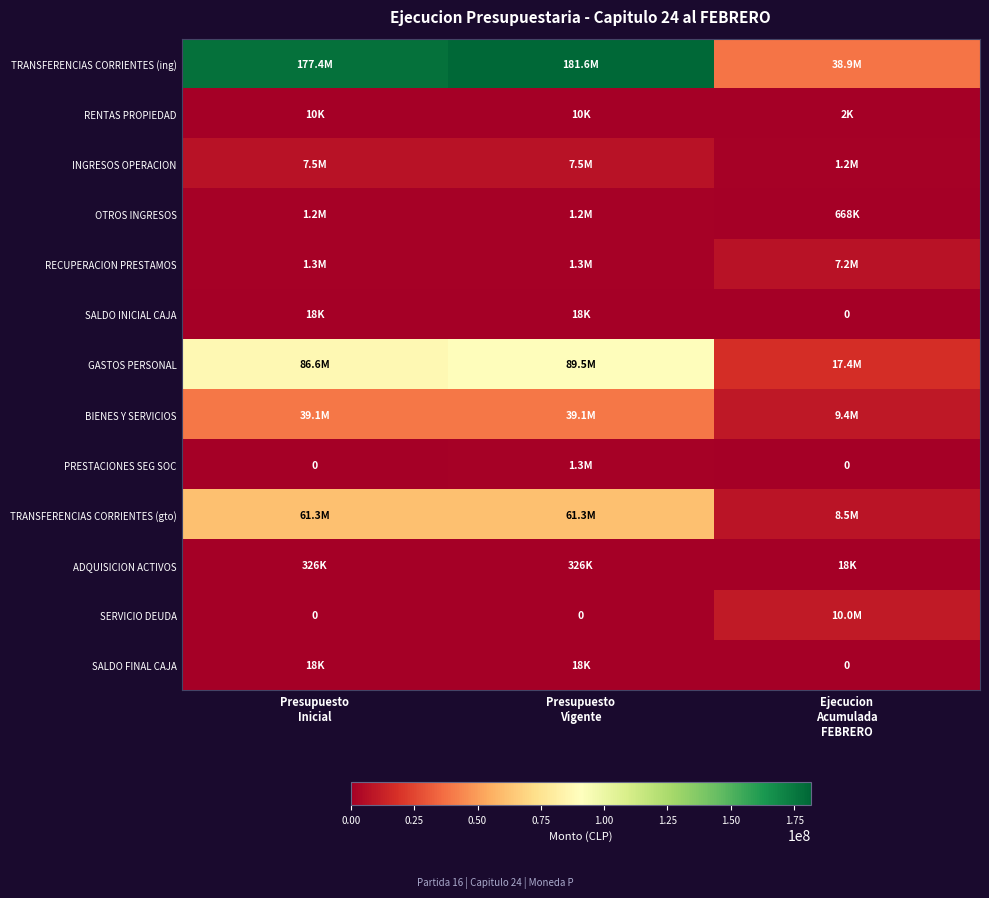

Which has a higher value, Ejecucion
Acumulada
FEBRERO or Presupuesto
Inicial?

Presupuesto
Inicial